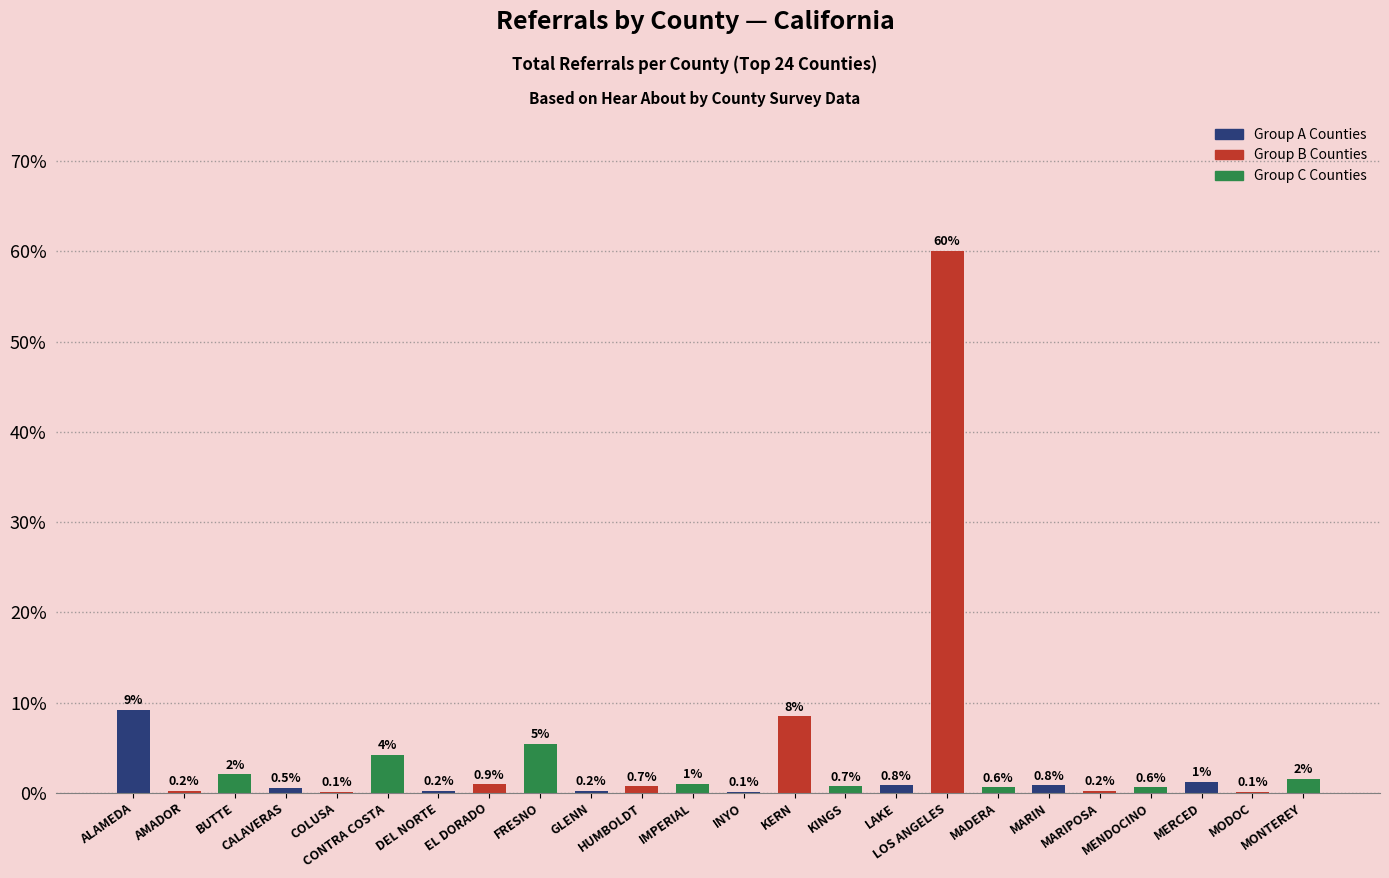

What is the label of the 16th bar from the right?

FRESNO